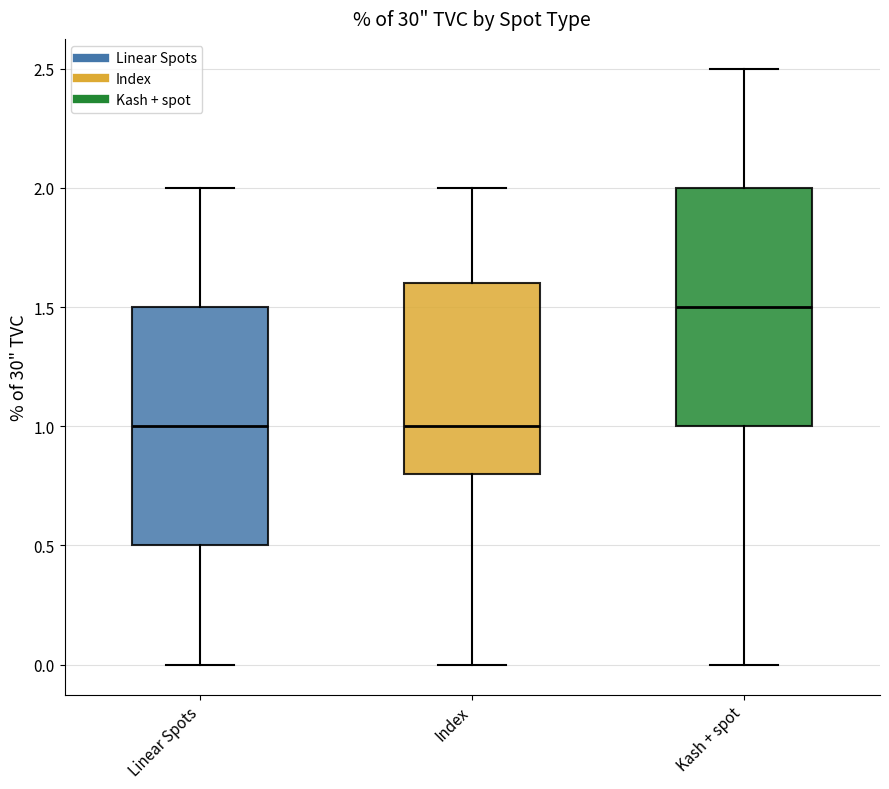

Where is the upper edge of the box for Linear Spots on the y-axis? The values are not printed on the chart, so give them approximately, as read against the axis.

1.5